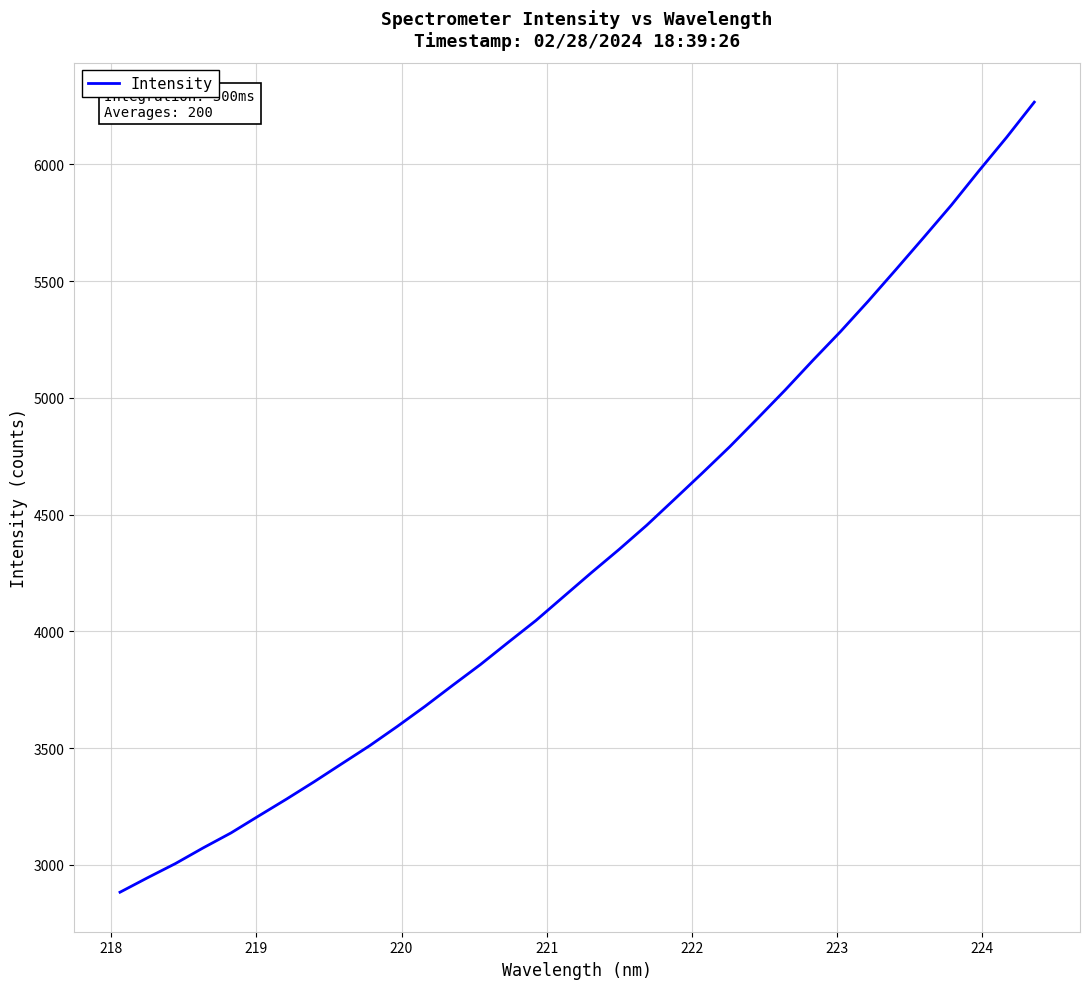

What is the difference between the maximum and minimum values?

3383.6